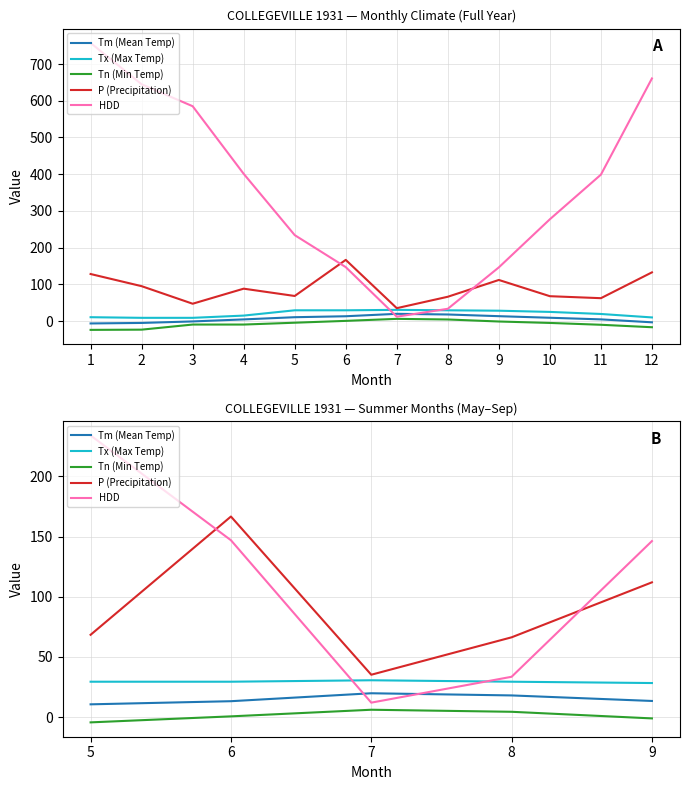

What is the maximum value for Tx (Max Temp)?

30.6